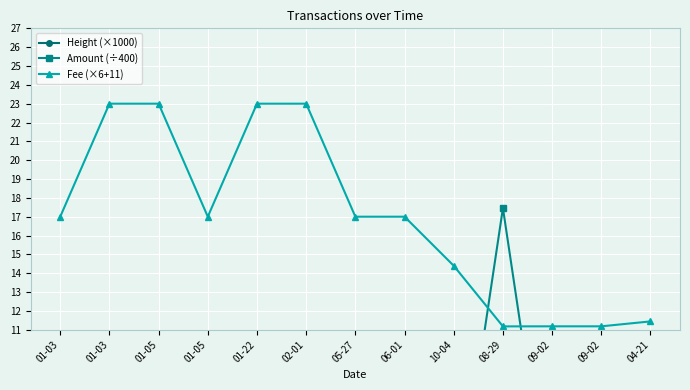

Where is Fee (×6+11) nearest to the value 17?

01-03